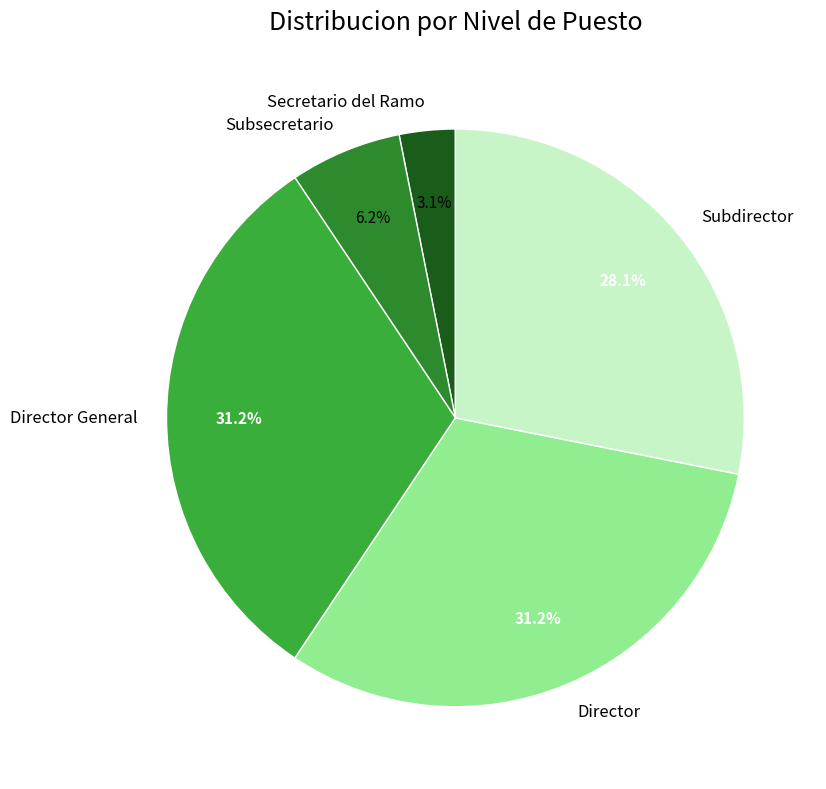

To the nearest percent, what portion does Director General represent?

31%